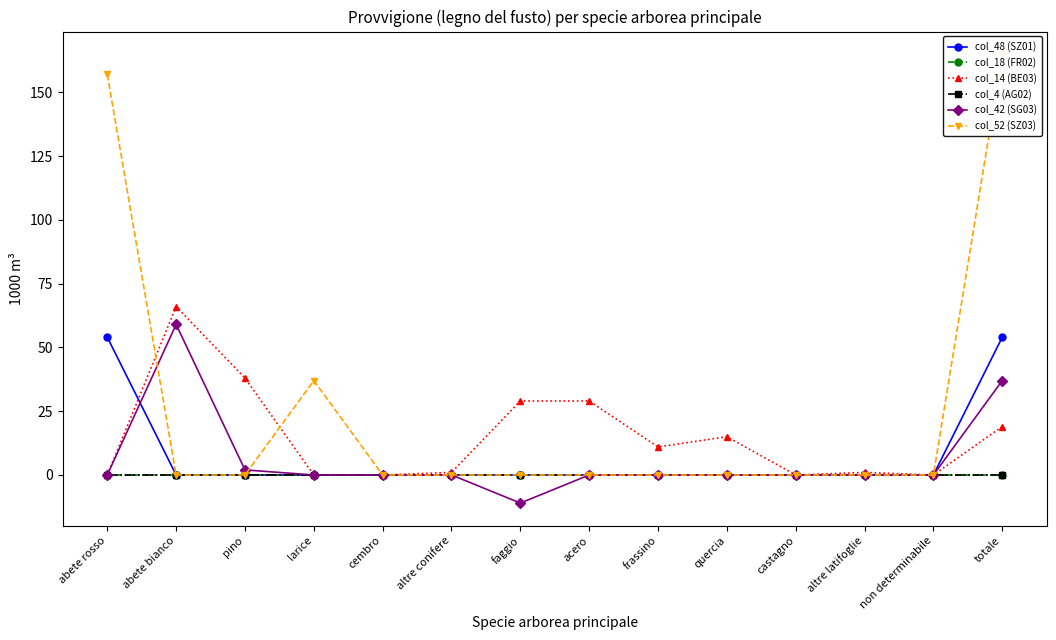

Which series has the largest total across all categories?

col_52 (SZ03)